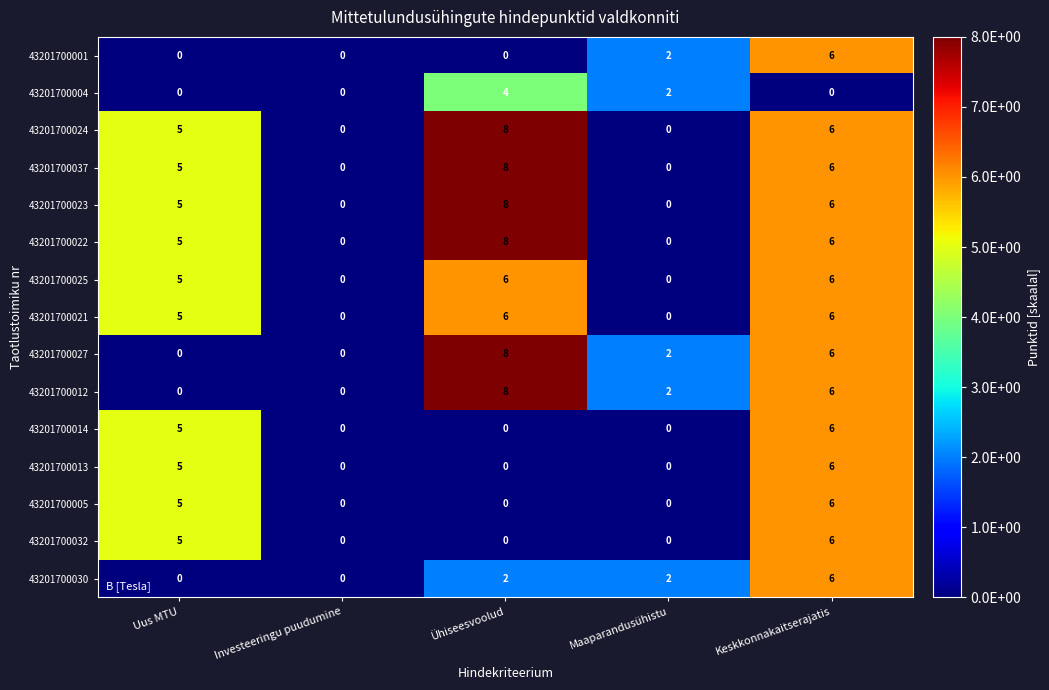

What is the difference between the maximum and minimum values in the 43201700037 series?

8